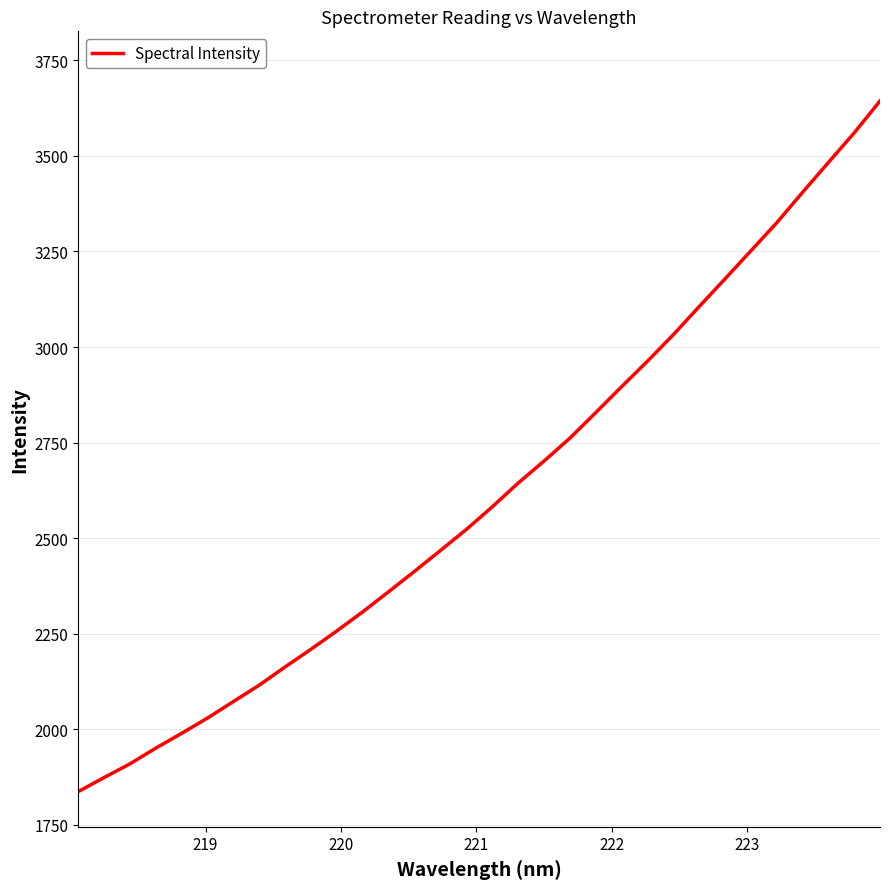

What is the difference between the maximum and minimum values?

1806.3